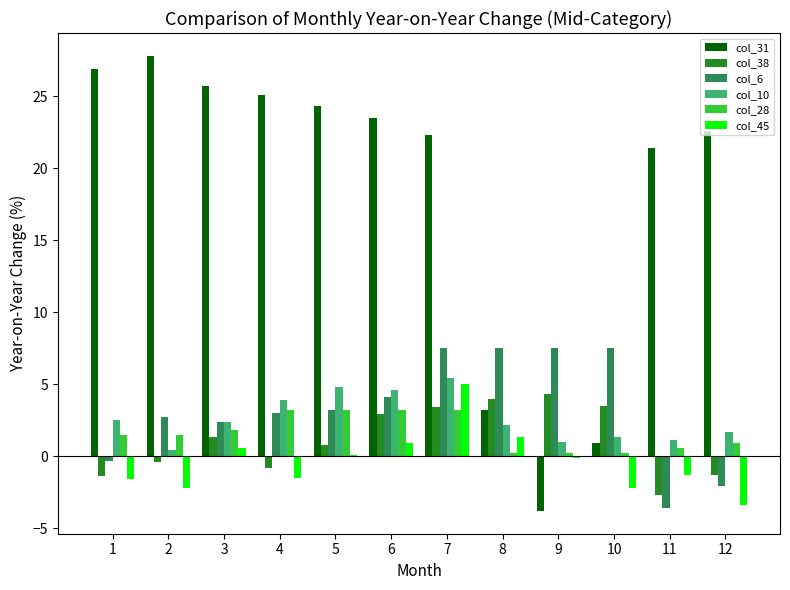

Is the value of col_6 at 3 greater than the value of col_45 at 10?

Yes